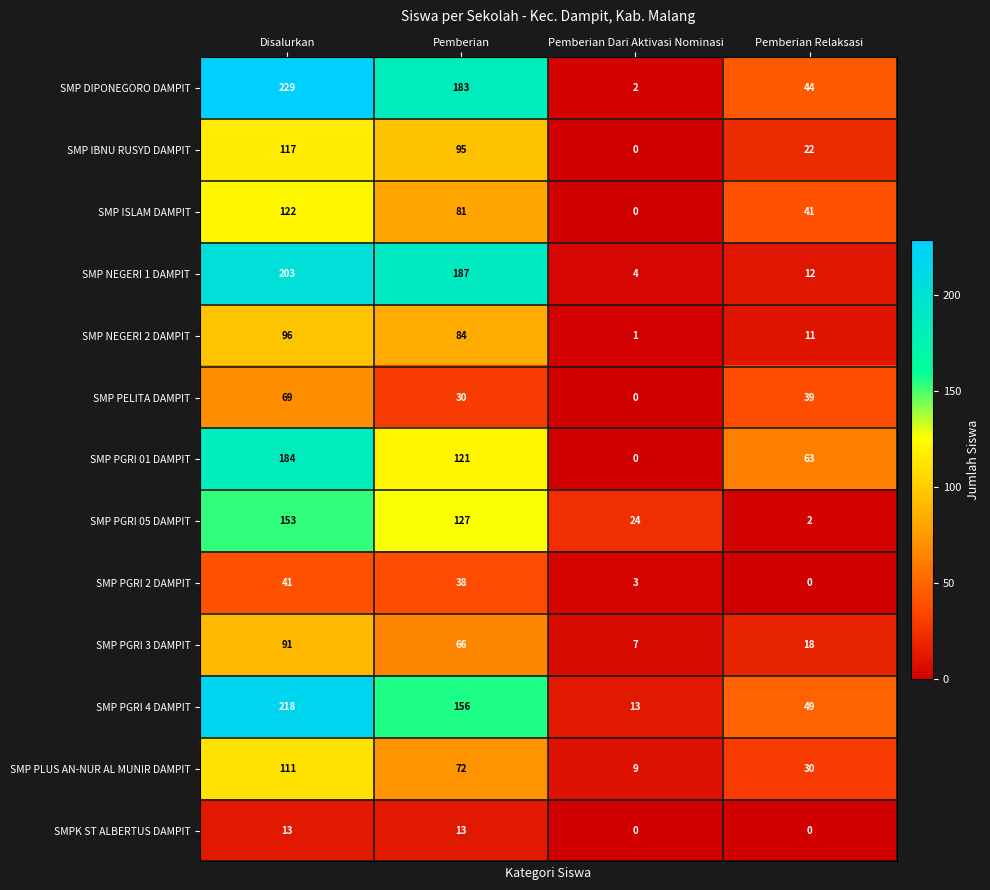

The SMP PGRI 05 DAMPIT series shows 41 at Pemberian Dari Aktivasi Nominasi. True or false?

False